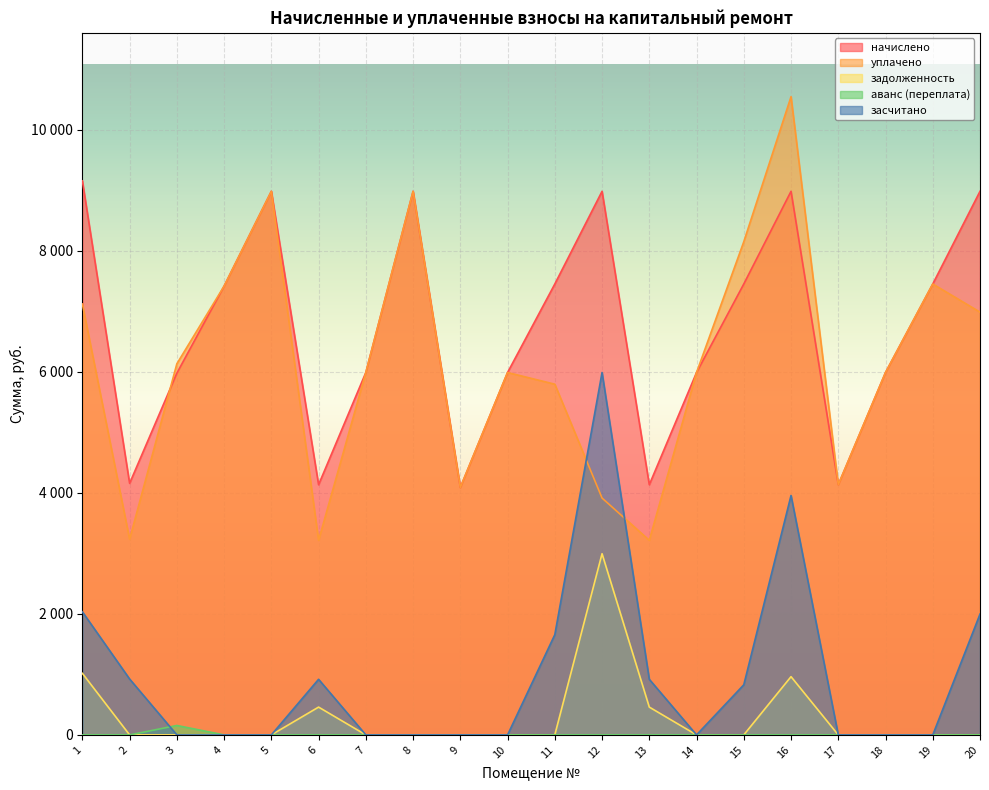

How many values in аванс (переплата) are above zero?

1